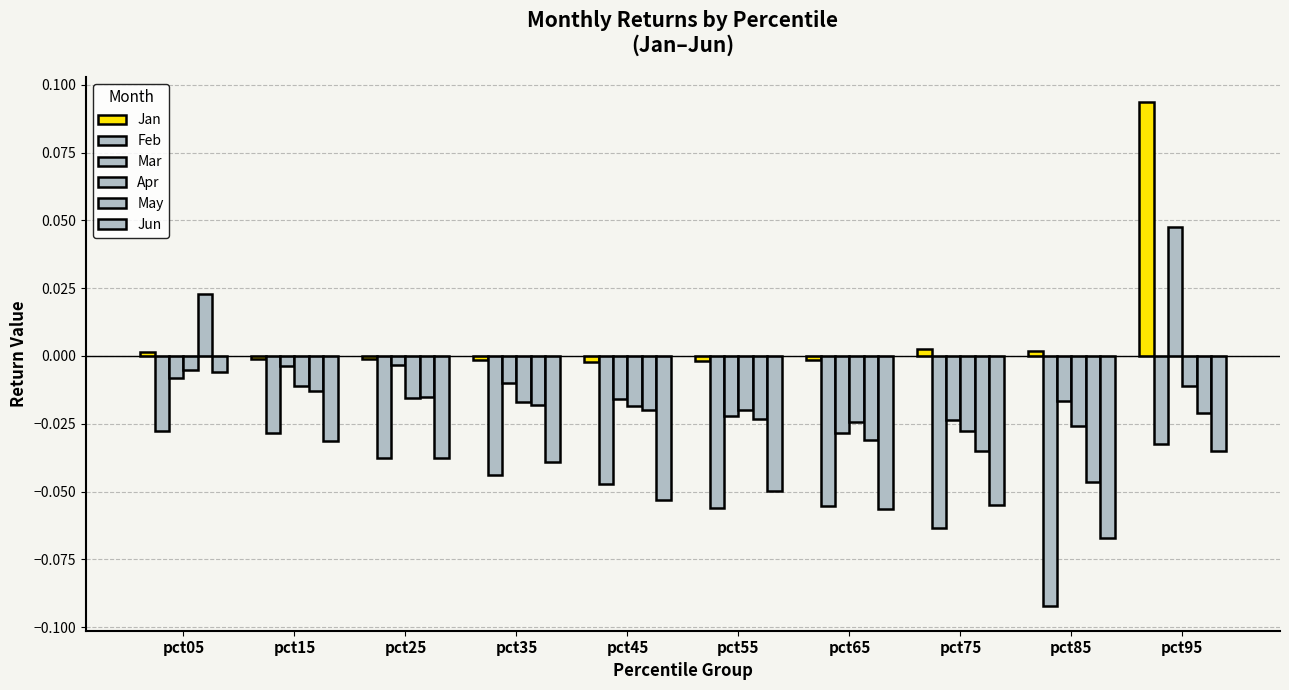

Are the bars horizontal?

No